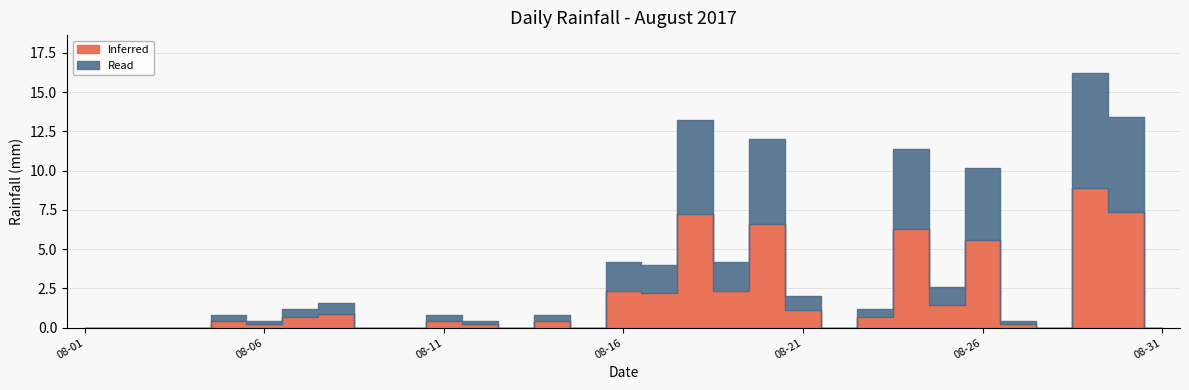

Reading left to right, what are all the values shown in this chart?

0.0	0.0	0.0	0.0	0.8	0.4	1.2	1.6	0.0	0.0	0.8	0.4	0.0	0.8	0.0	4.2	4.0	13.2	4.2	12.0	2.0	0.0	1.2	11.4	2.6	10.2	0.4	0.0	16.2	13.4	0.0